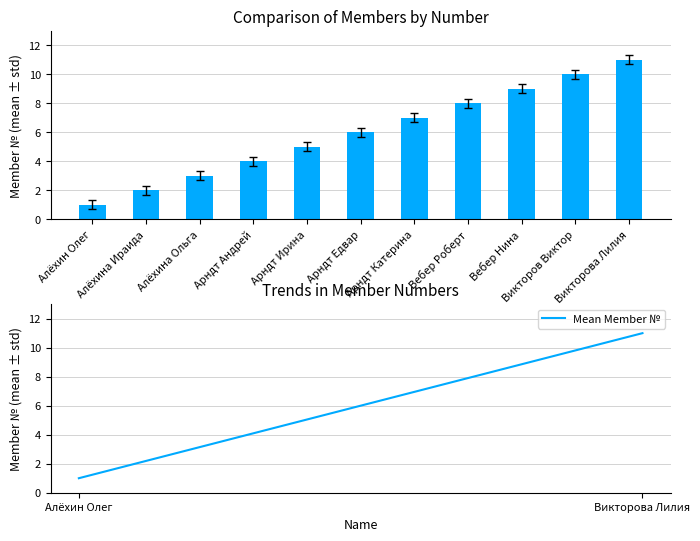

List the series in order of their peak value, lowest first.

Member №, Mean Member №